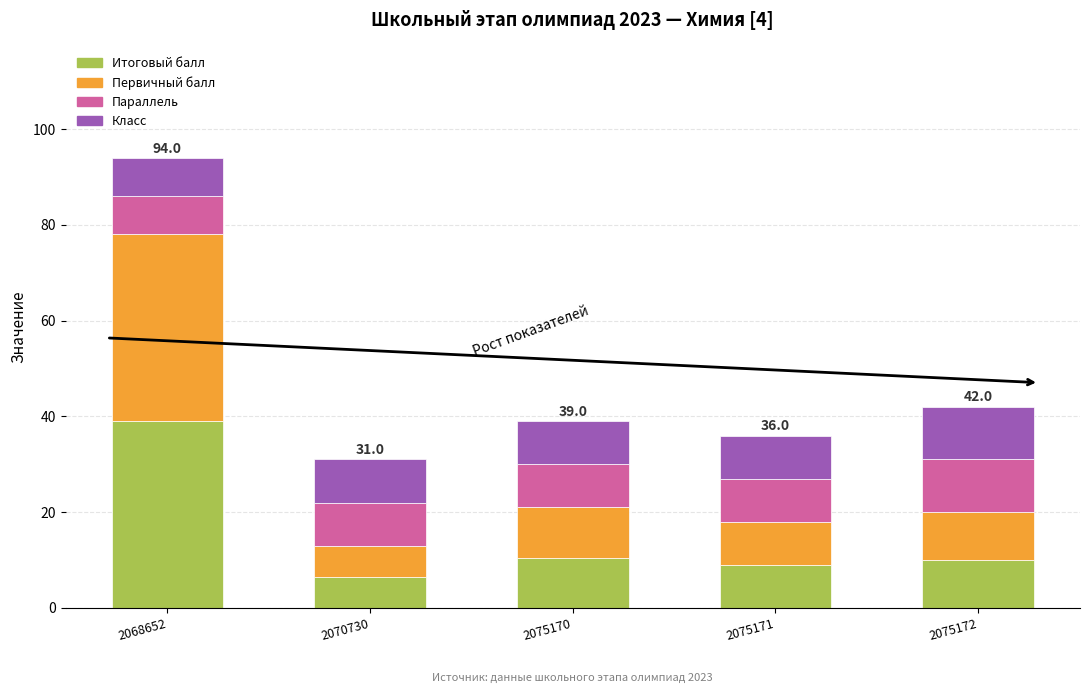

Reading left to right, list the values for the Итоговый балл series.

39.0	6.5	10.5	9.0	10.0